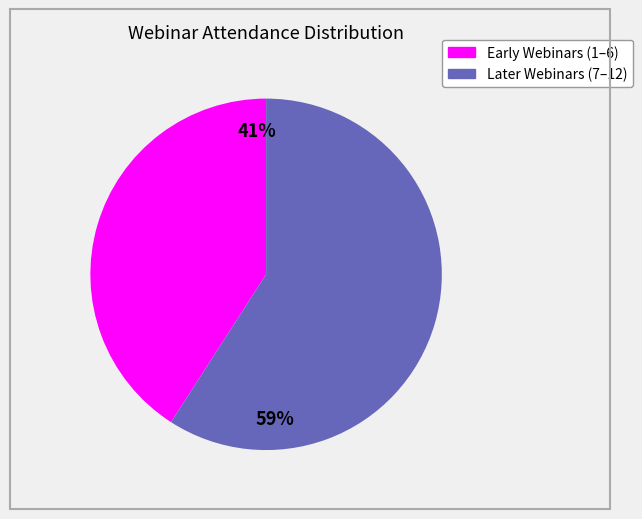

Is there a majority slice in this chart?

Yes